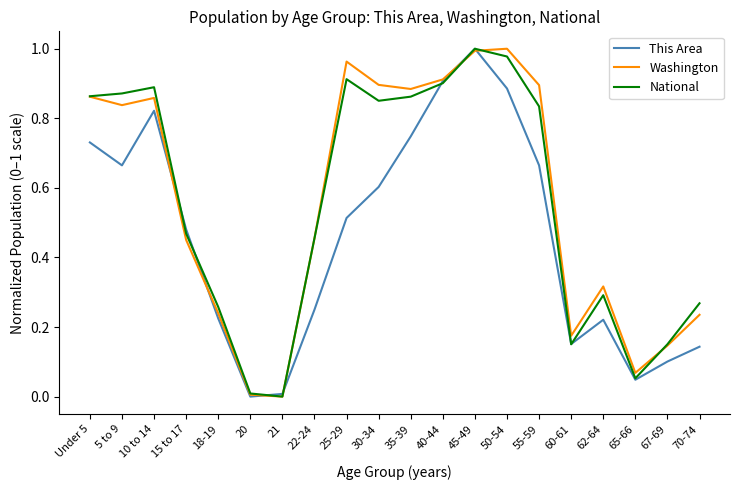

Between 15 to 17 and 62-64, which series saw the biggest shift?

This Area